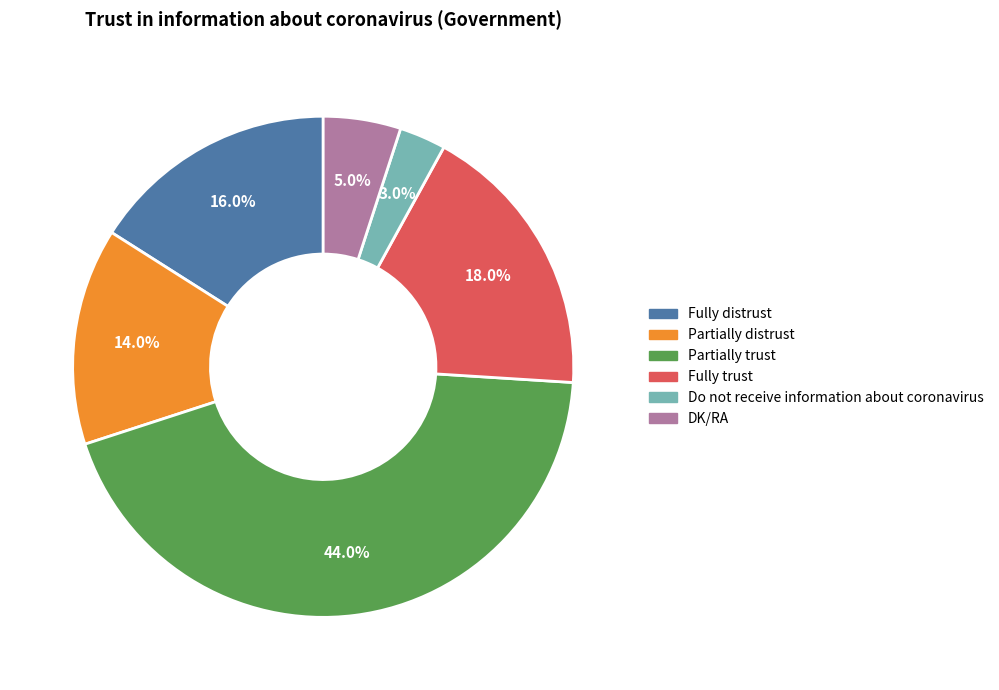

Rank the categories by value from lowest to highest.

Do not receive information about coronavirus, DK/RA, Partially distrust, Fully distrust, Fully trust, Partially trust